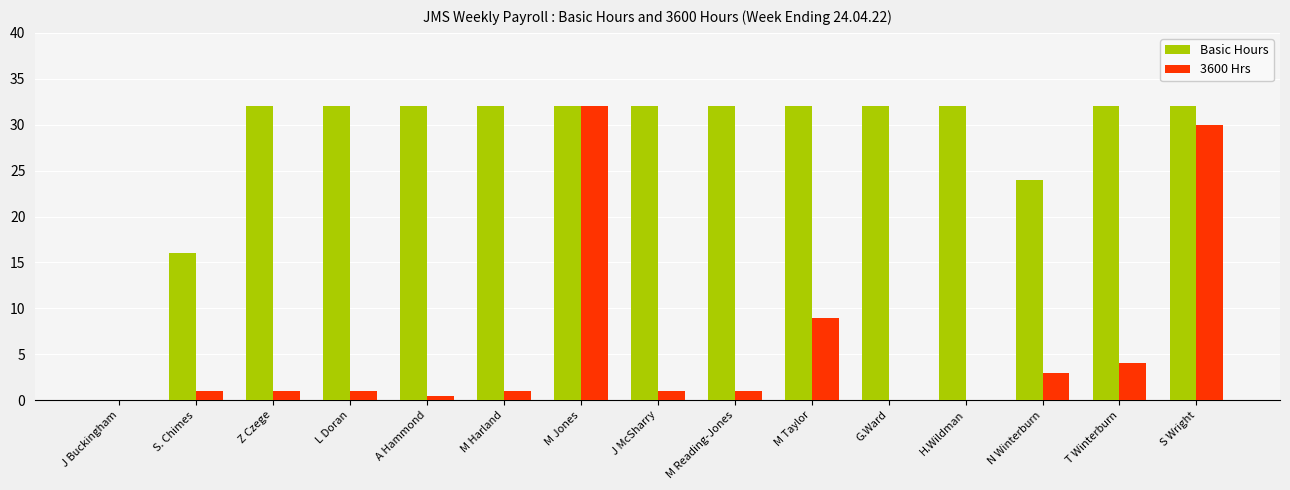

Are the bars grouped side by side (vs. stacked)?

Yes